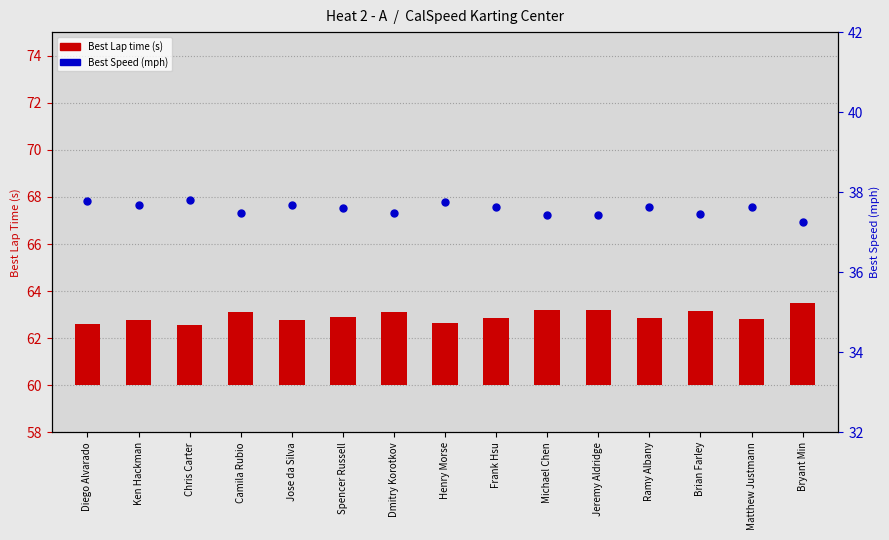

Which series has the widest spread of Y values?

Best Lap time (s)